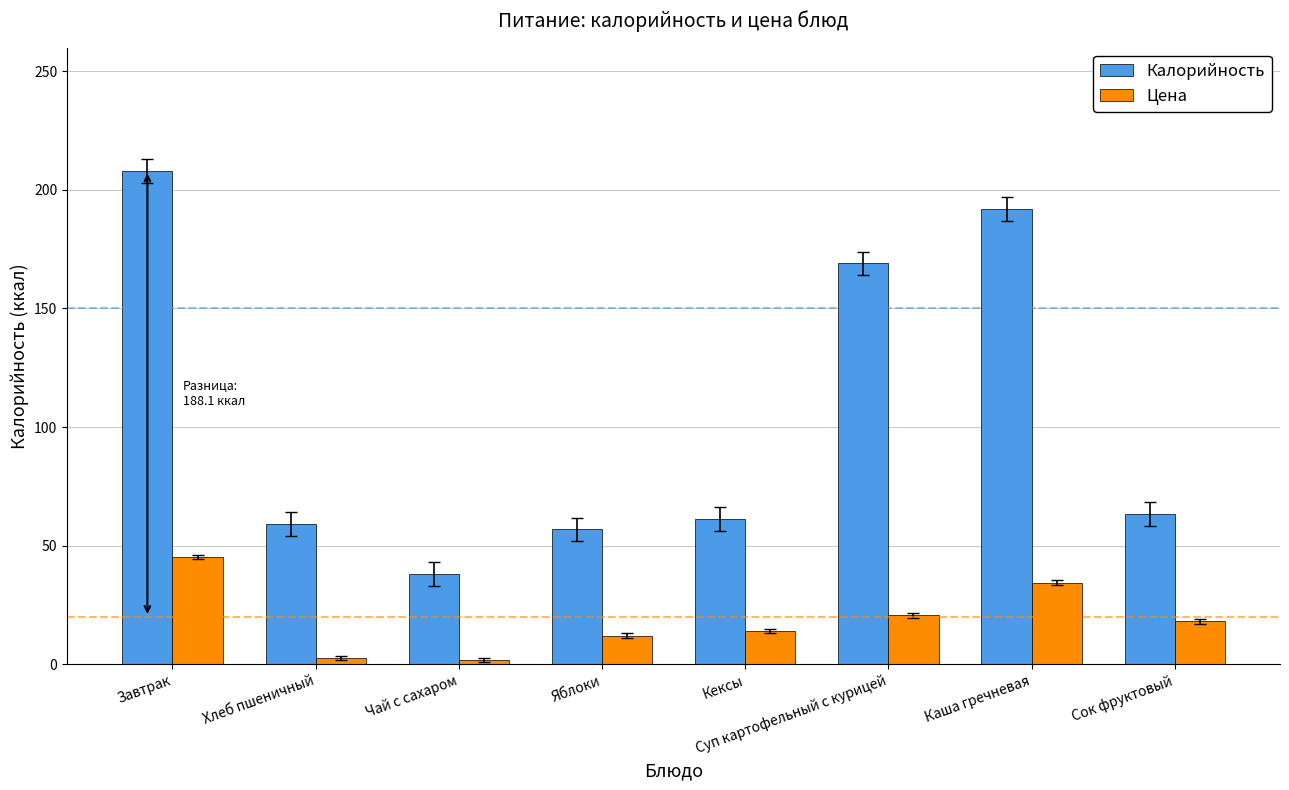

Where is Калорийность nearest to the value 123?

Суп картофельный с курицей